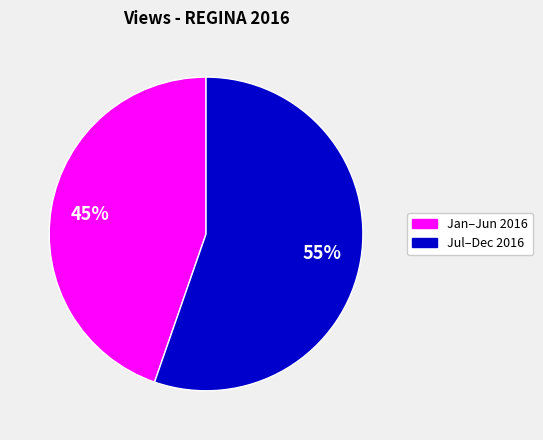

Between Jul–Dec 2016 and Jan–Jun 2016, which is larger?

Jul–Dec 2016